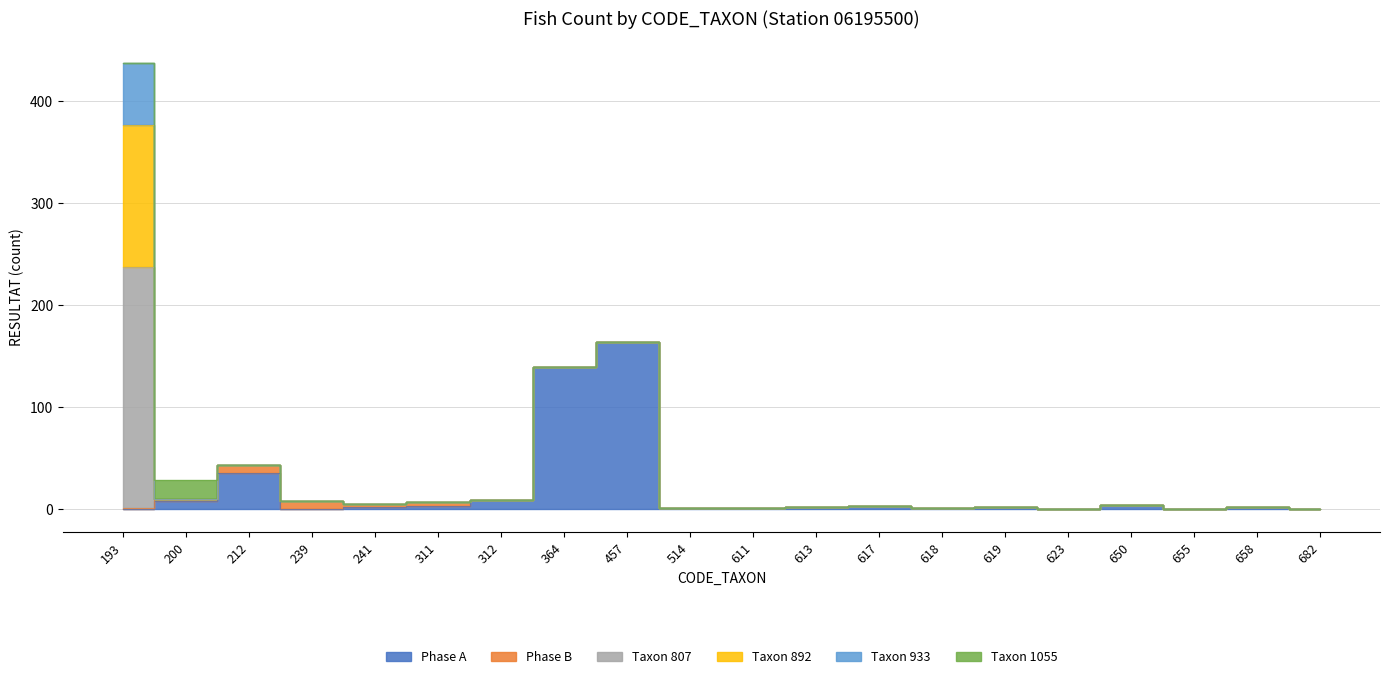

List the labels in order of RESULTAT_807 value, largest first.

193, 200, 212, 239, 241, 311, 312, 364, 457, 514, 611, 613, 617, 618, 619, 623, 650, 655, 658, 682